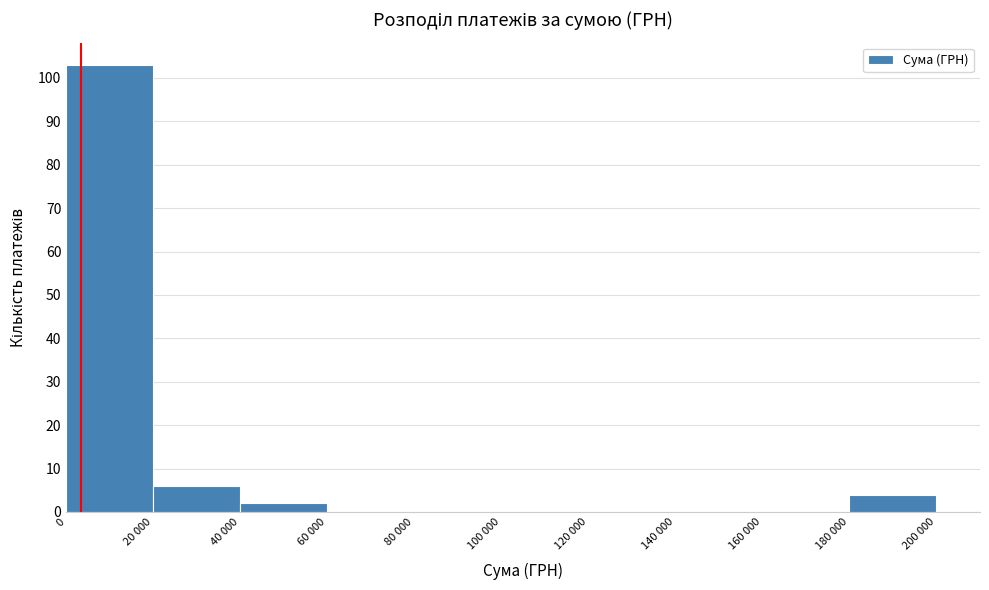

Reading left to right, what are all the values shown in this chart?

0=103	20 000=6	40 000=2	60 000=0	80 000=0	100 000=0	120 000=0	140 000=0	160 000=0	180 000=4